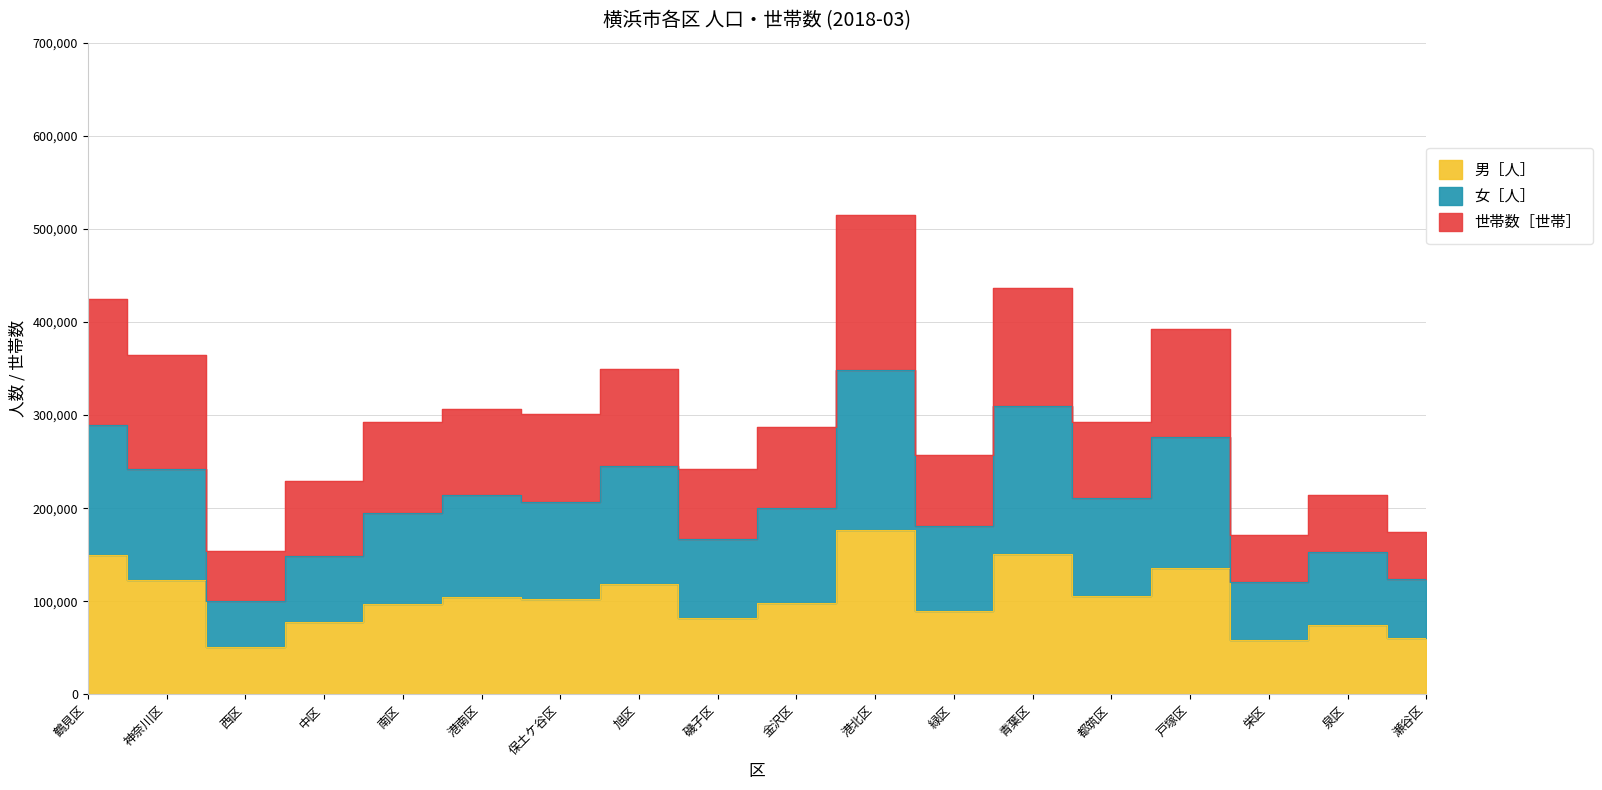

What is the smallest value displayed?

50823